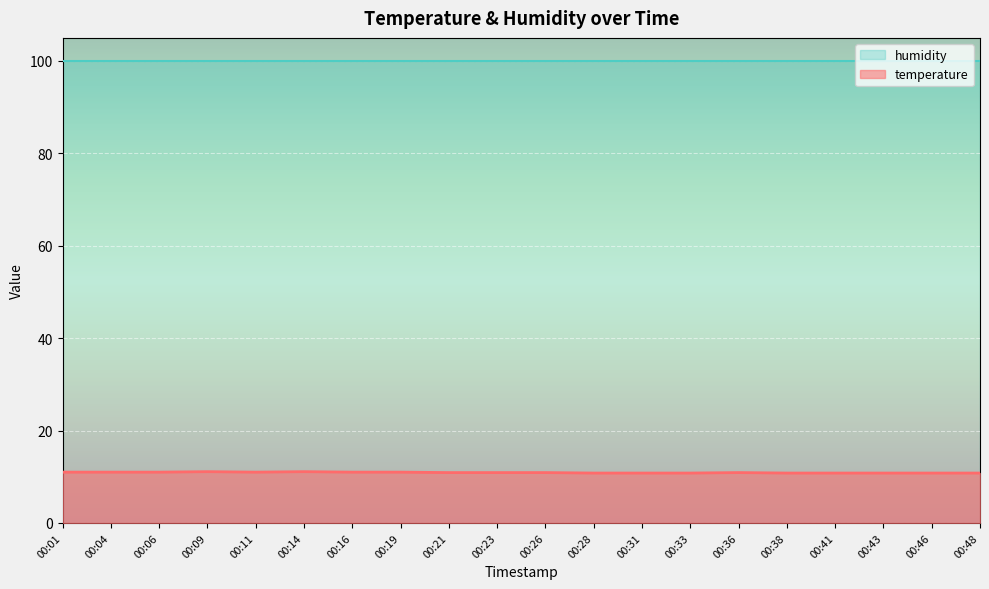

How many interior local valleys (lower than both neighbors) does the data have?

1